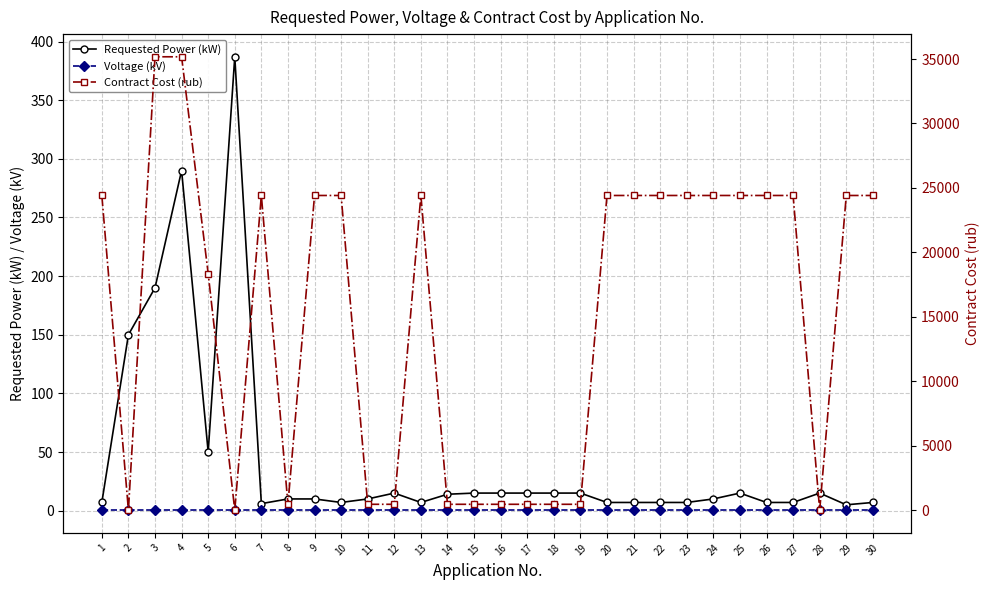

The value of Requested Power (kW) at 5 is 27.9. True or false?

False